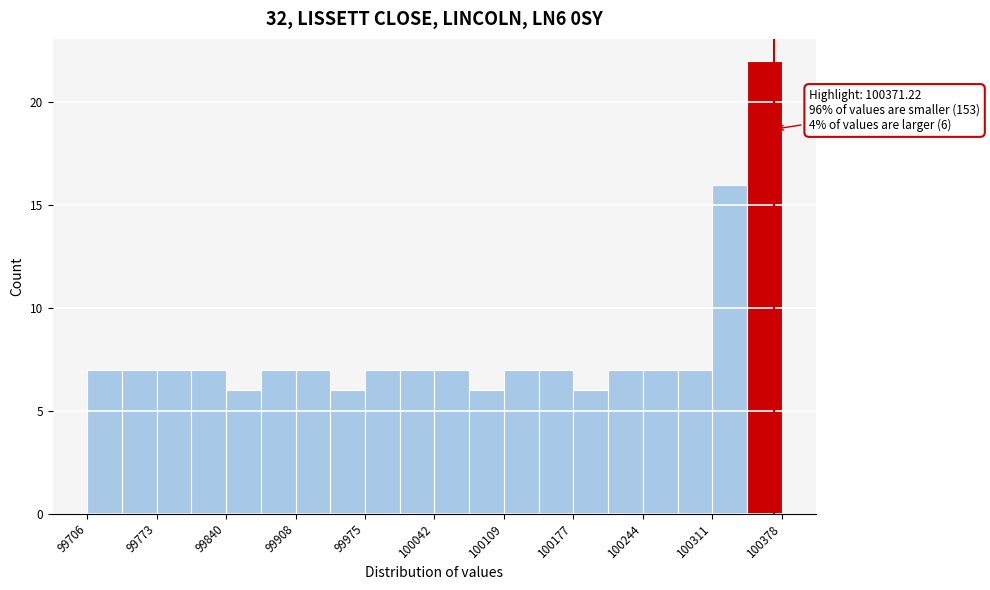

Read against the x-axis, roughly where is the centre of the tallest bar?

100360